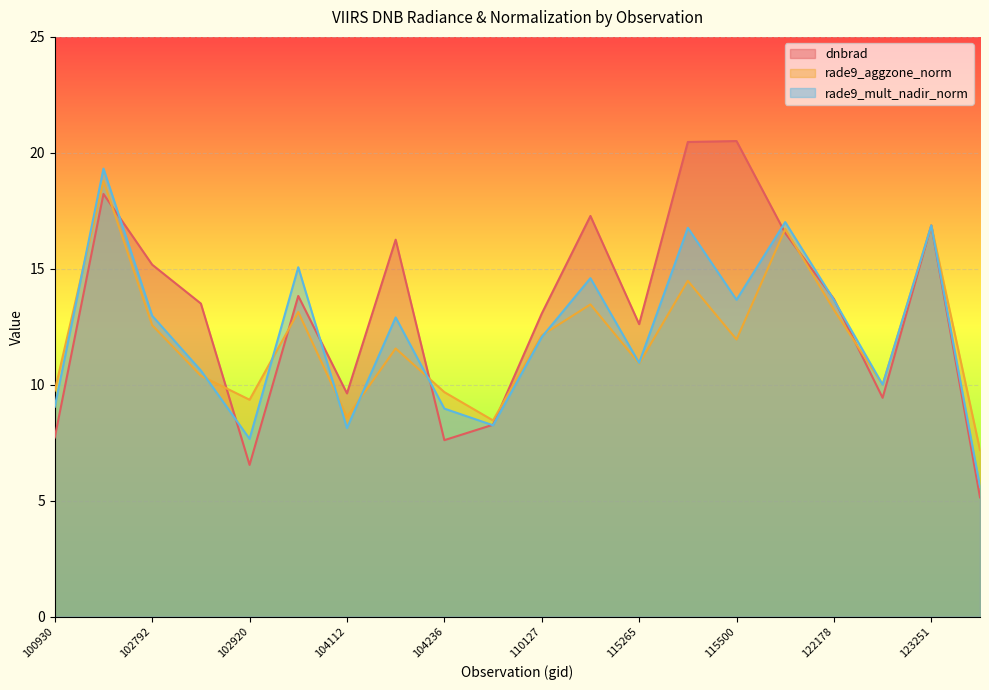

Rank the categories by rade9_mult_nadir_norm value from lowest to highest.

123966, 102920, 104112, 108015, 104236, 100930, 122346, 102912, 115265, 110127, 104229, 102792, 122178, 115500, 110299, 103761, 115378, 123251, 121308, 102671